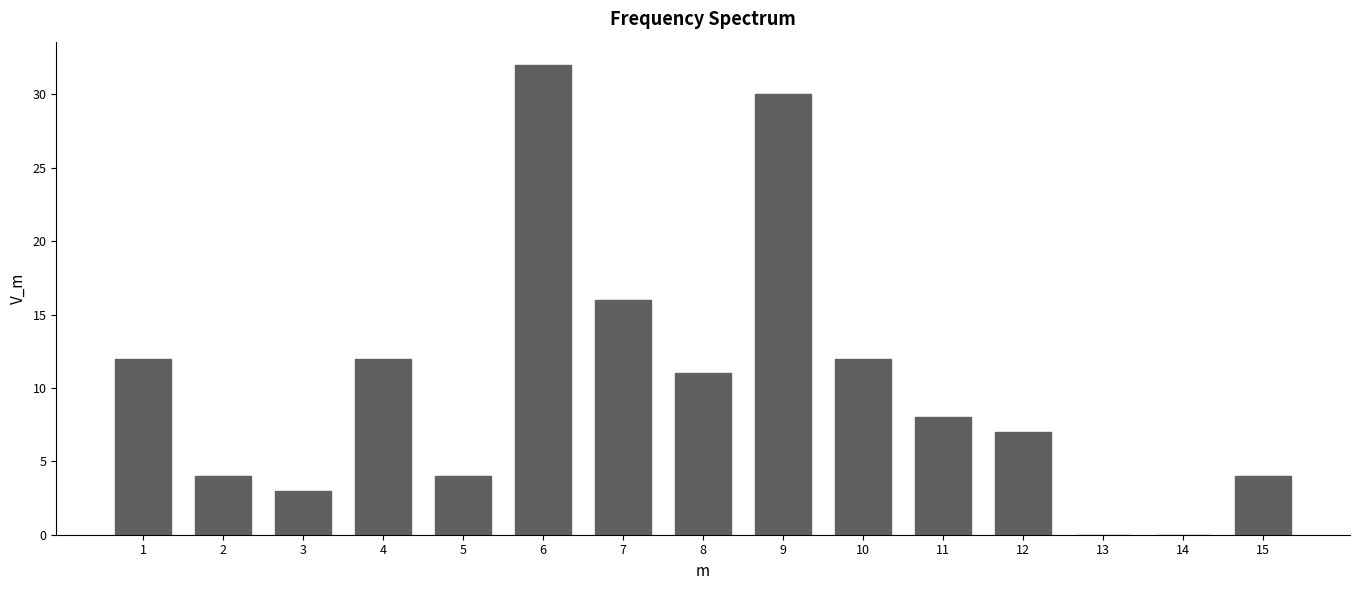

Reading left to right, transcribe all the data shown in this chart.

1=12	2=4	3=3	4=12	5=4	6=32	7=16	8=11	9=30	10=12	11=8	12=7	13=0	14=0	15=4